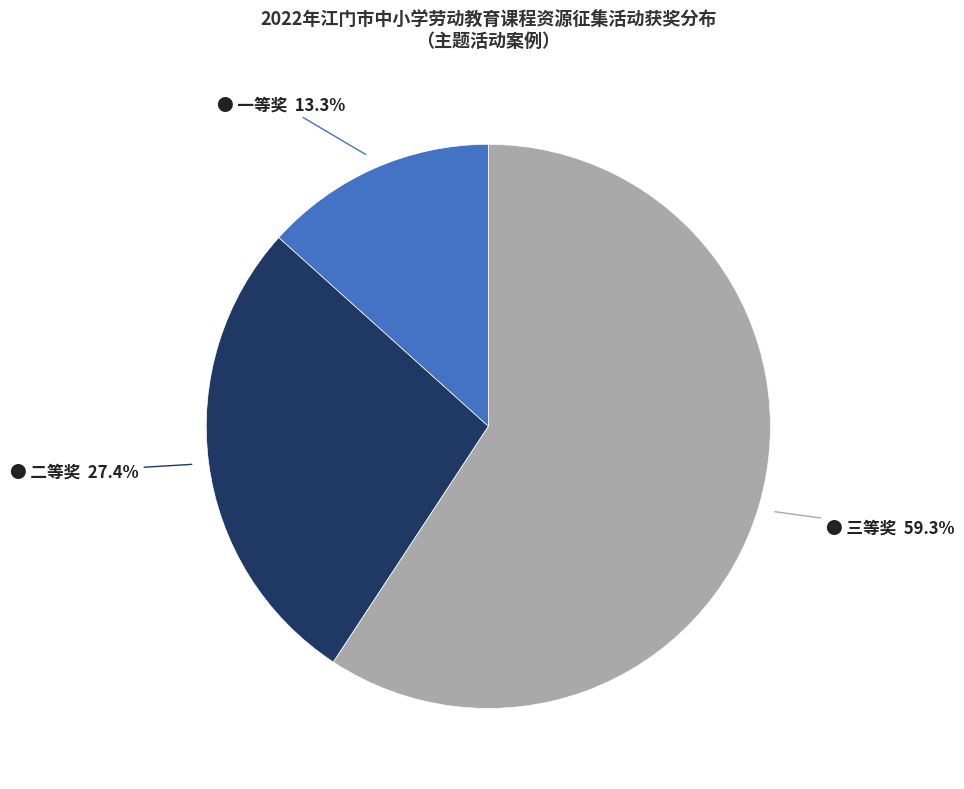

Count the number of slices in the pie.

3